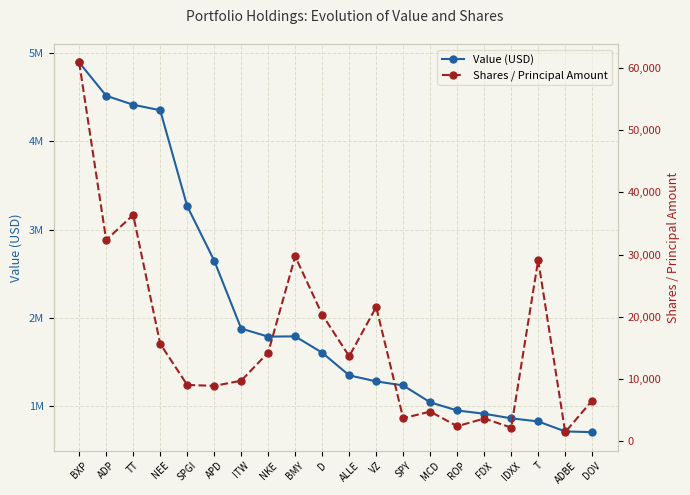

What is the sum of all Value (USD) values?

41053000